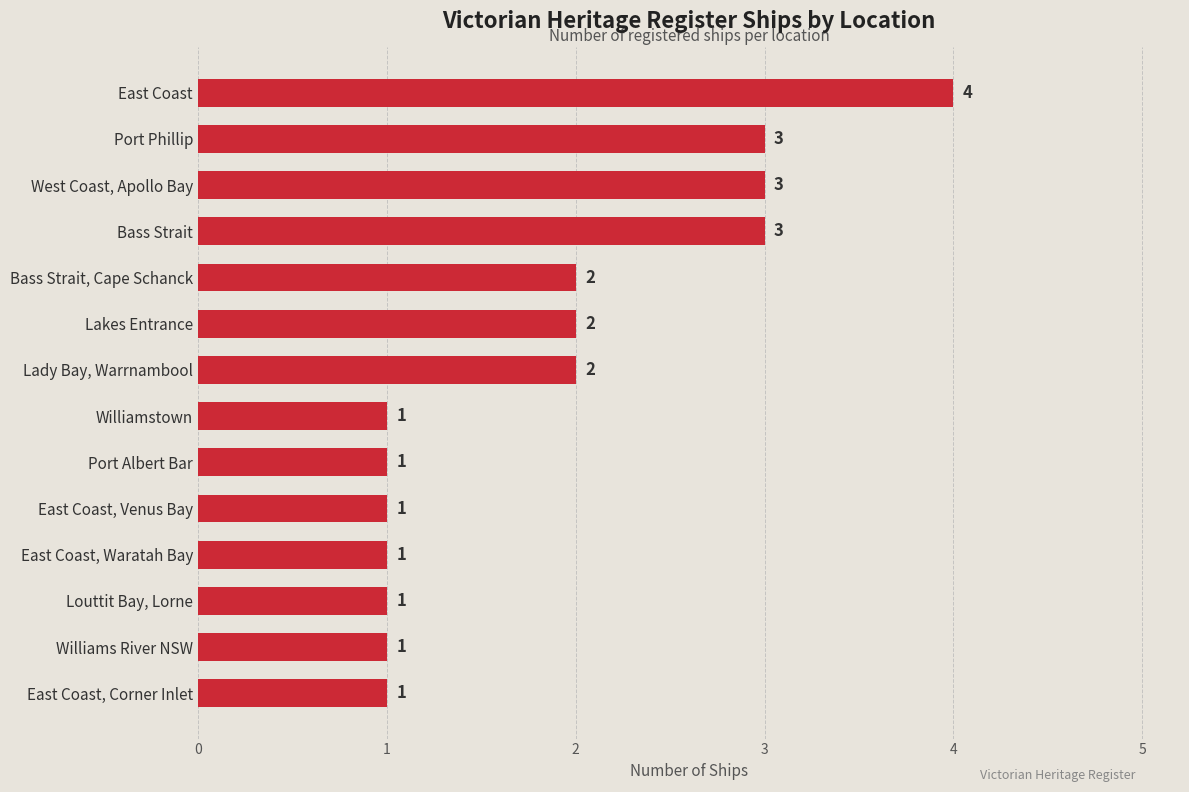

Reading top to bottom, extract all data points from this chart.

East Coast=4	Port Phillip=3	West Coast, Apollo Bay=3	Bass Strait=3	Bass Strait, Cape Schanck=2	Lakes Entrance=2	Lady Bay, Warrnambool=2	Williamstown=1	Port Albert Bar=1	East Coast, Venus Bay=1	East Coast, Waratah Bay=1	Louttit Bay, Lorne=1	Williams River NSW=1	East Coast, Corner Inlet=1